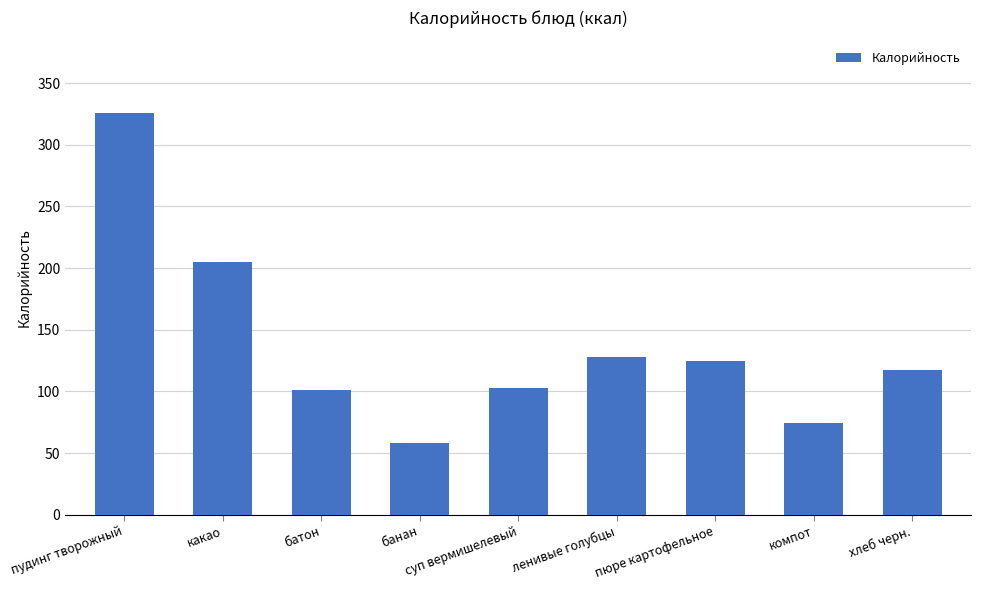

True or false: the data shows 58 at банан.

True